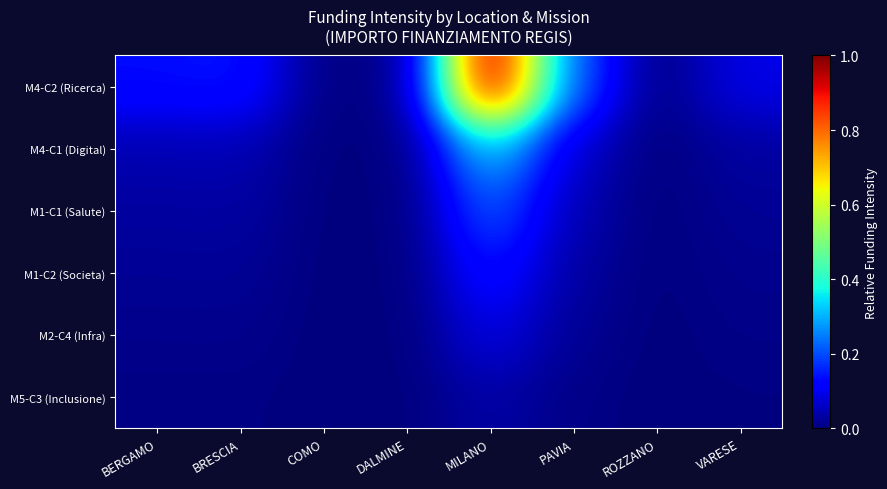

At which category does the chart reach its minimum across all series?

ROZZANO